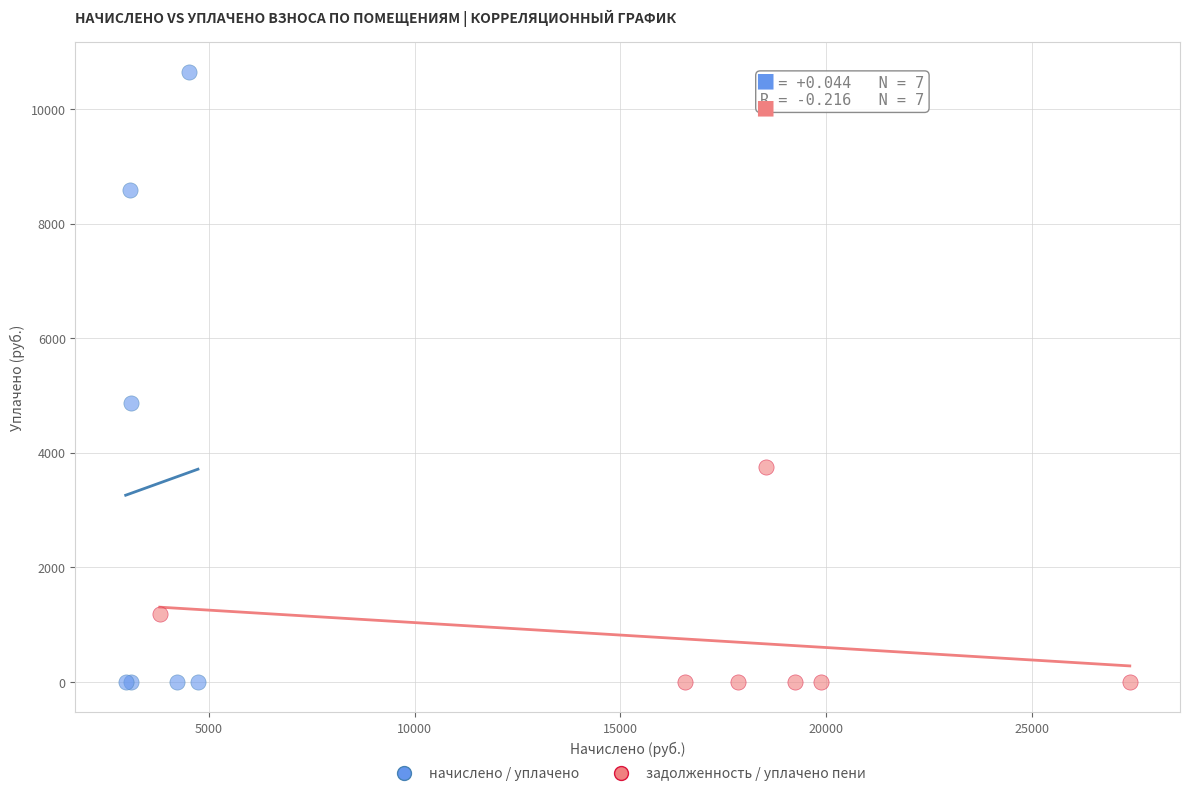

Which series has the widest spread of Y values?

начислено / уплачено